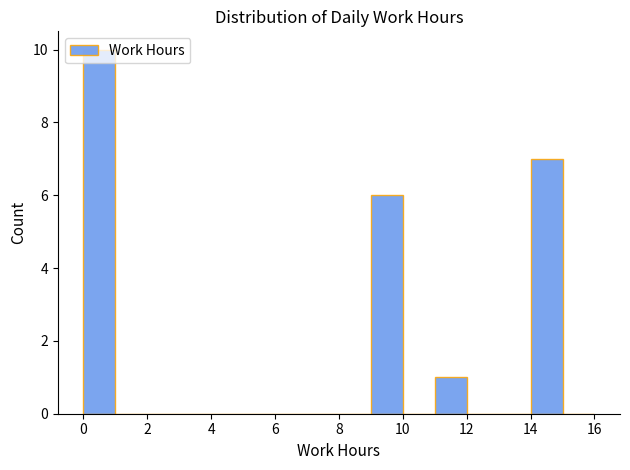

What is the height of the bar covering 0 to 1 on the x-axis? The values are not printed on the chart, so give them approximately, as read against the axis.

10